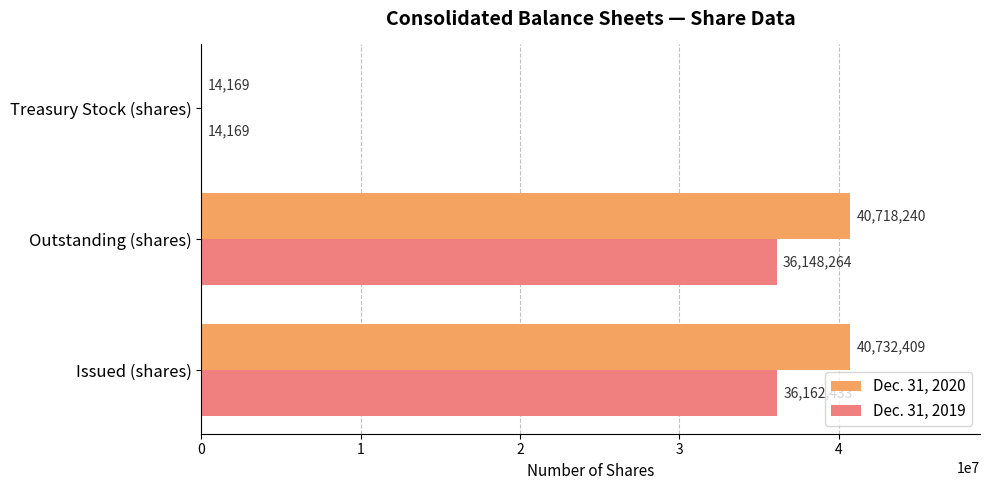

Which series has the largest range (max minus min)?

Dec. 31, 2020